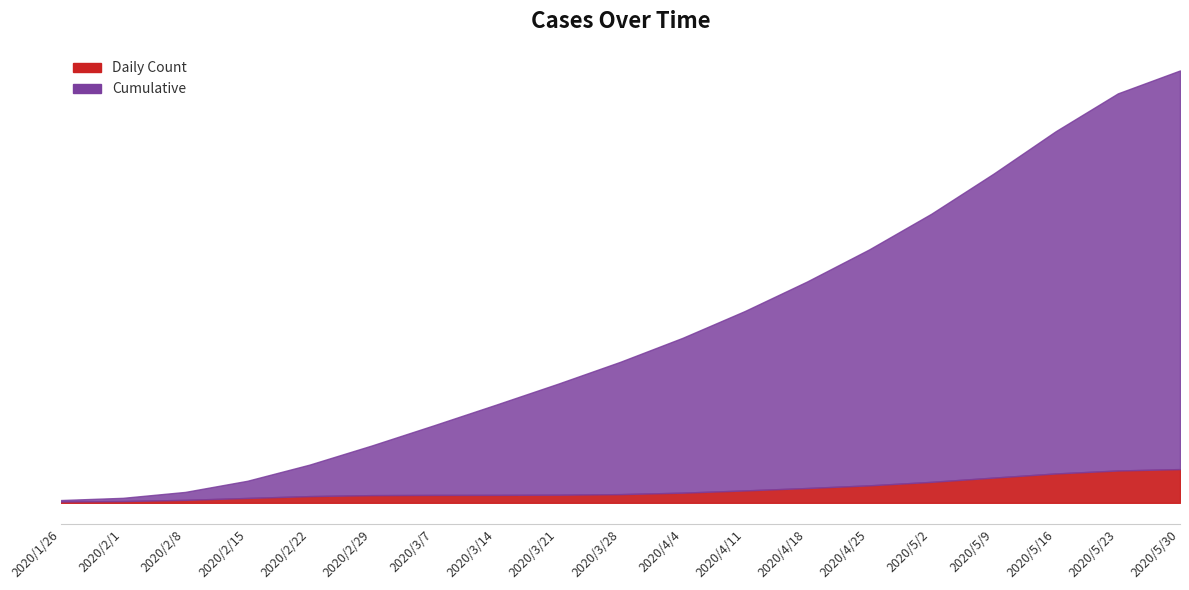

True or false: Daily Count and Cumulative intersect in this chart.

False